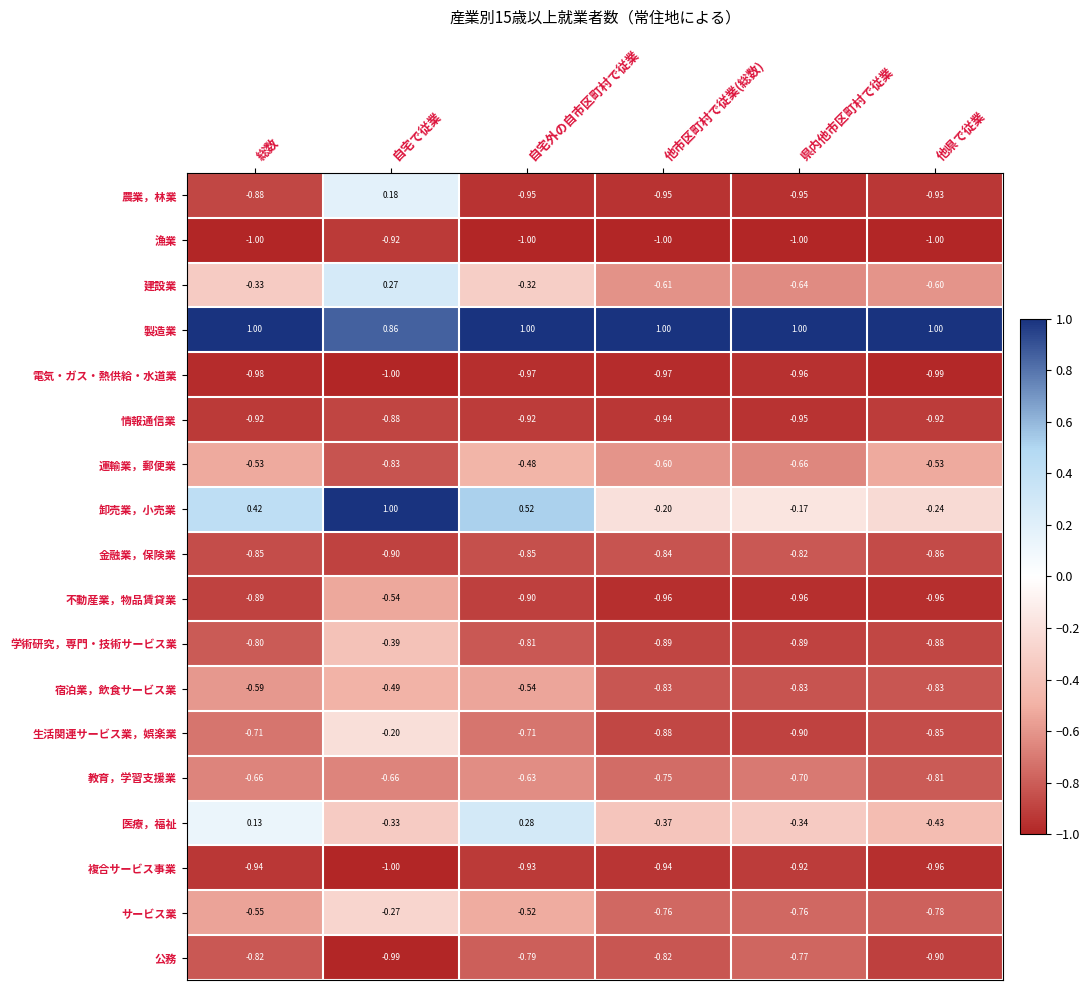

At 総数, list the series in order from largest to smallest.

製造業, 卸売業，小売業, 医療，福祉, 建設業, 運輸業，郵便業, サービス業, 宿泊業，飲食サービス業, 教育，学習支援業, 生活関連サービス業，娯楽業, 学術研究，専門・技術サービス業, 公務, 金融業，保険業, 農業，林業, 不動産業，物品賃貸業, 情報通信業, 複合サービス事業, 電気・ガス・熱供給・水道業, 漁業